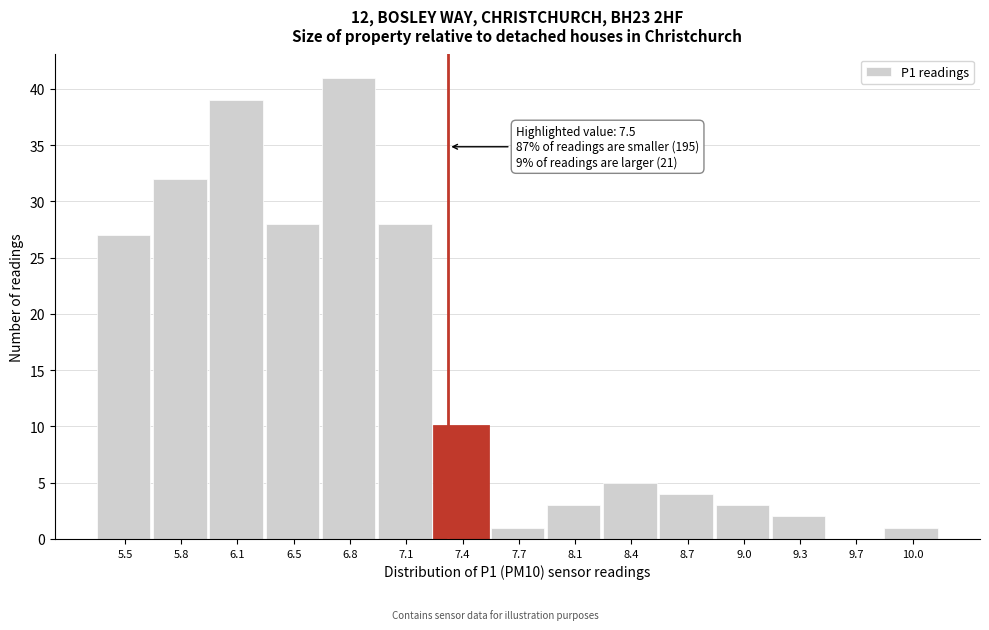

Reading left to right, extract all data points from this chart.

5.5=27	5.8=32	6.1=39	6.5=28	6.8=41	7.1=28	7.4=10	7.7=1	8.1=3	8.4=5	8.7=4	9.0=3	9.3=2	9.7=0	10.0=1